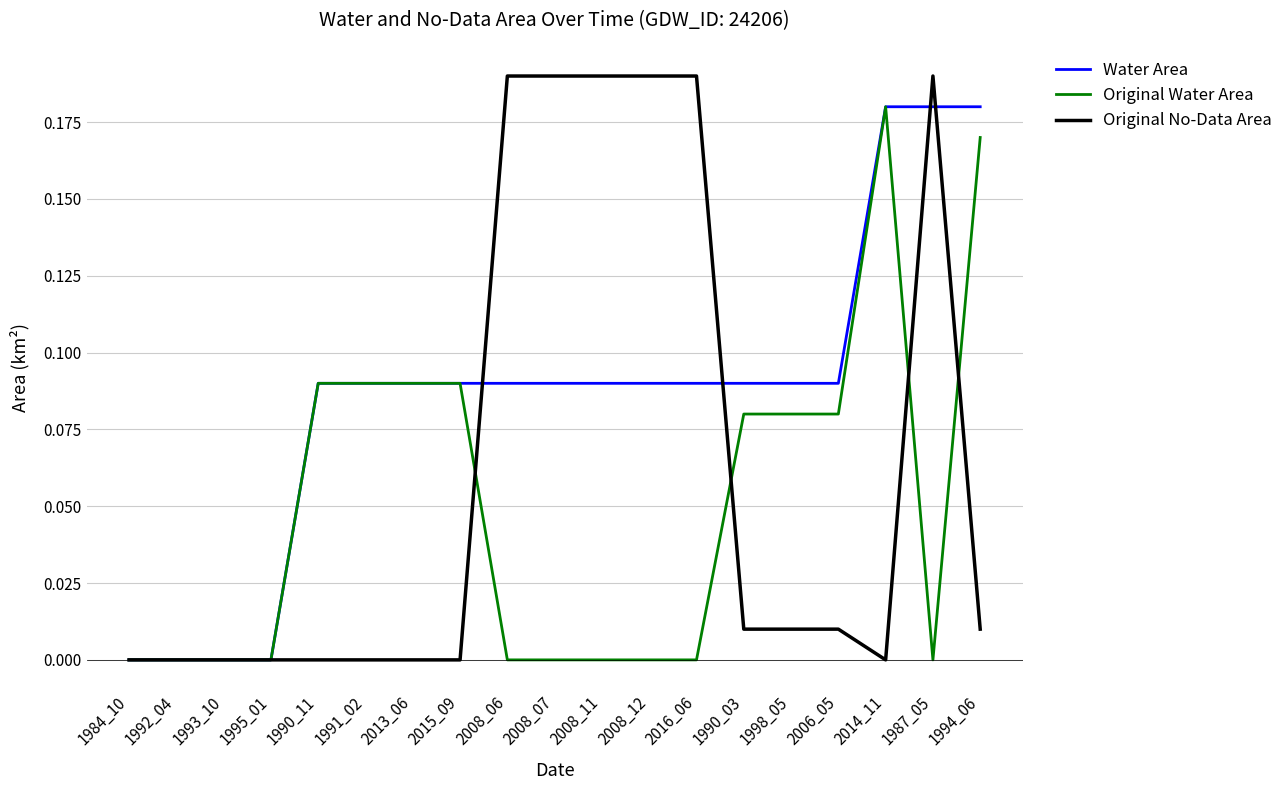

What position from the left is 2015_09?

8